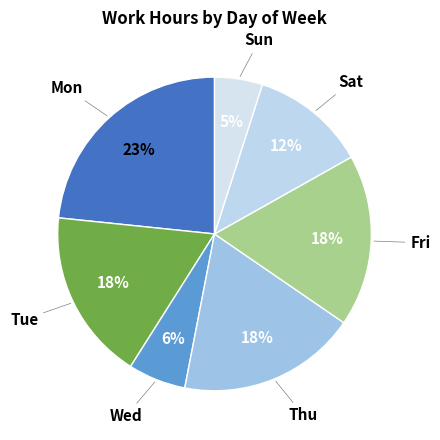

Do Wed and Sun together represent more than half of the pie?

No